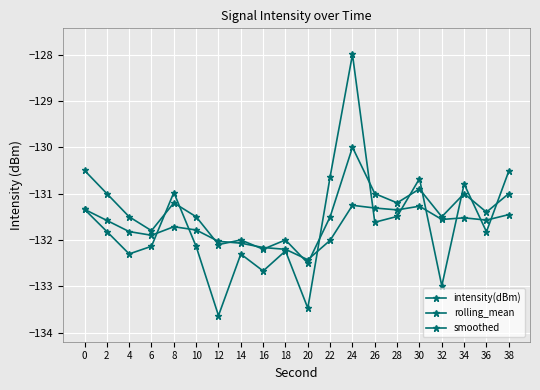

What is the value of the smoothed point at the 13th from the left?

-130.0